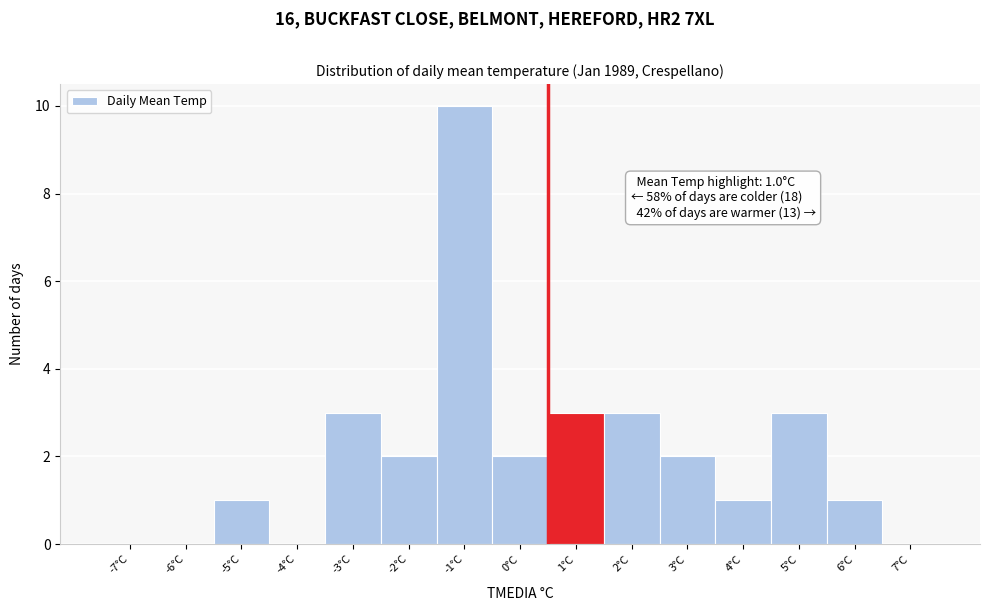

Reading right to left, extract all data points from this chart.

7°C=0	6°C=1	5°C=3	4°C=1	3°C=2	2°C=3	1°C=3	0°C=2	-1°C=10	-2°C=2	-3°C=3	-4°C=0	-5°C=1	-6°C=0	-7°C=0